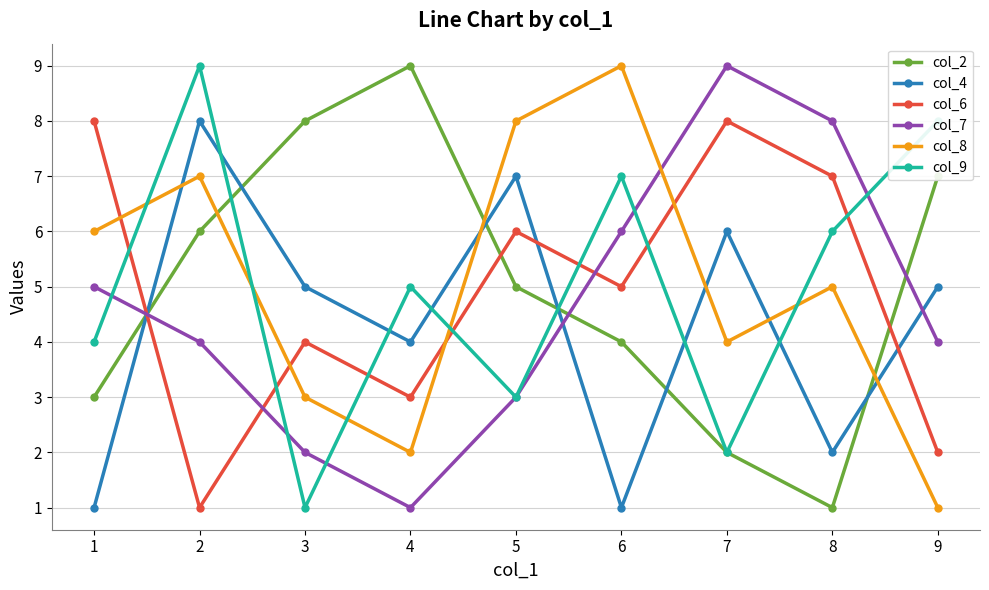

How many distinct data groups are displayed?

6